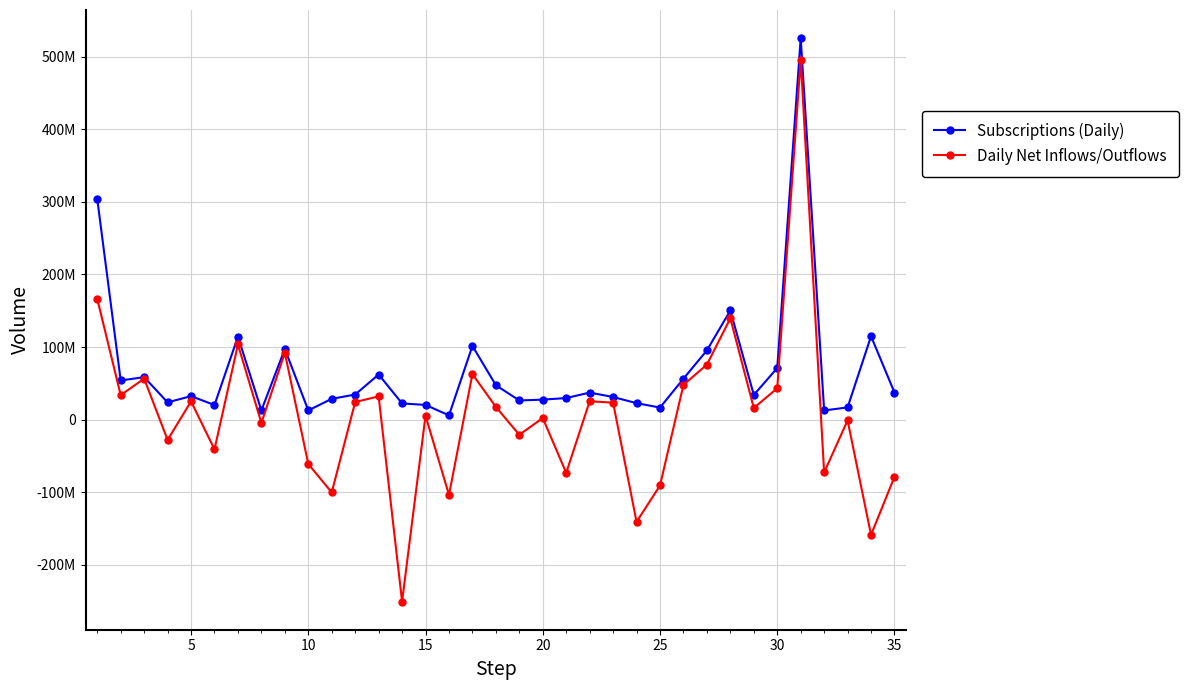

What is the highest value of the Subscriptions (Daily) series?

525530806.6